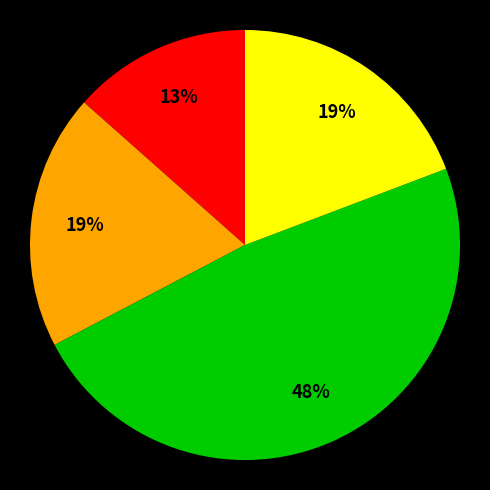

To the nearest percent, what is the difference between the largest and smallest slice percentages?

35%